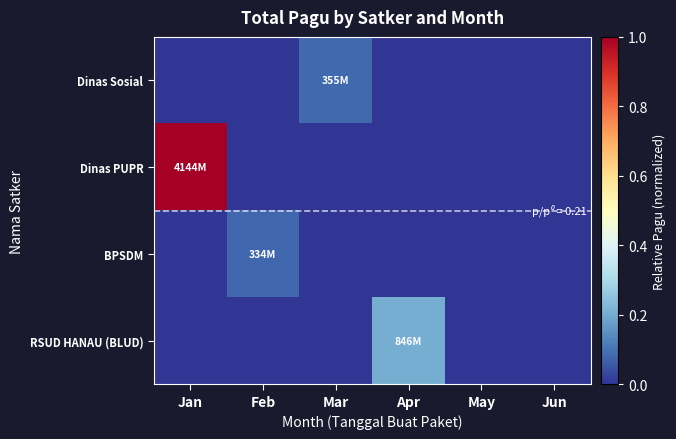

Reading left to right, transcribe all the data shown in this chart.

Dinas Sosial: Jan=0.0	Feb=0.0	Mar=0.1	Apr=0.0	May=0.0	Jun=0.0
Dinas PUPR: Jan=1.0	Feb=0.0	Mar=0.0	Apr=0.0	May=0.0	Jun=0.0
BPSDM: Jan=0.0	Feb=0.1	Mar=0.0	Apr=0.0	May=0.0	Jun=0.0
RSUD HANAU (BLUD): Jan=0.0	Feb=0.0	Mar=0.0	Apr=0.2	May=0.0	Jun=0.0